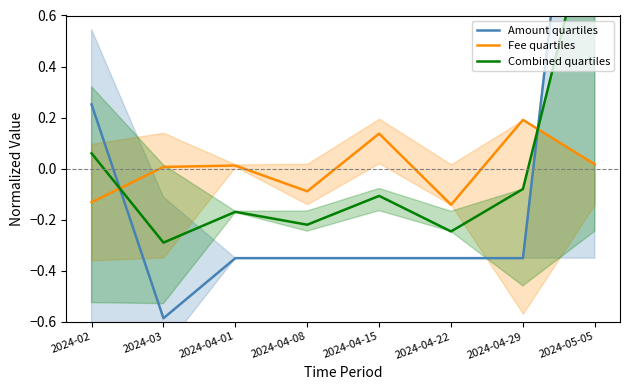

Does the chart display data point markers on the line(s)?

No